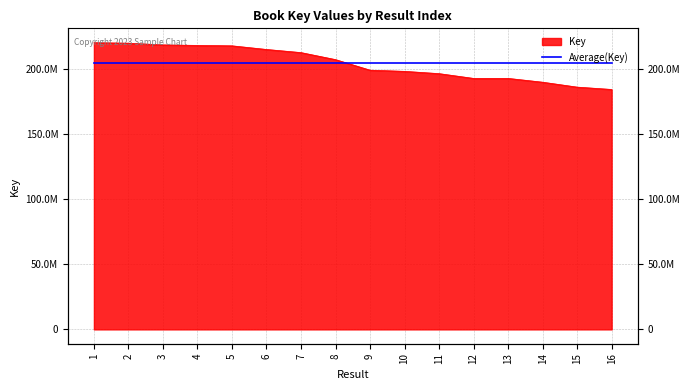

What is the ratio of the value at 13 to the value at 14?

1.0